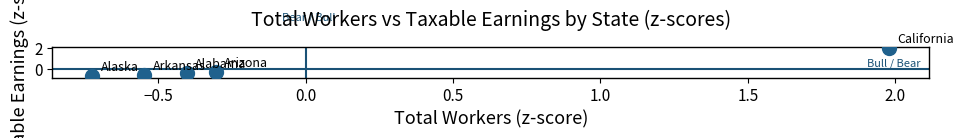

What is the range of X values (max minus min)?

2.7